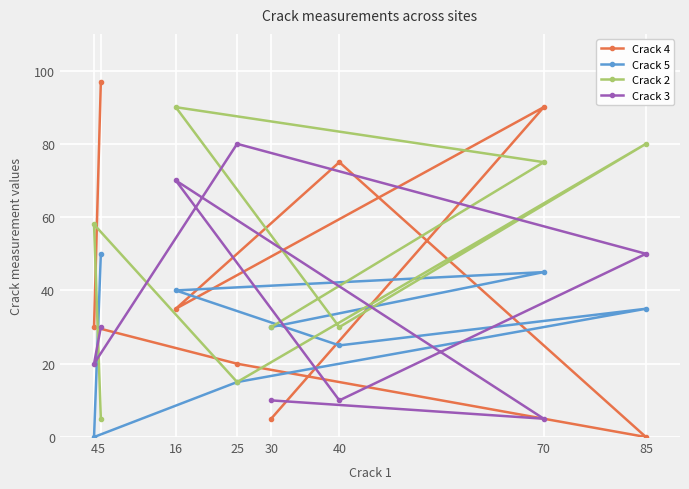

How many interior local valleys does the Crack 3 series have?

3